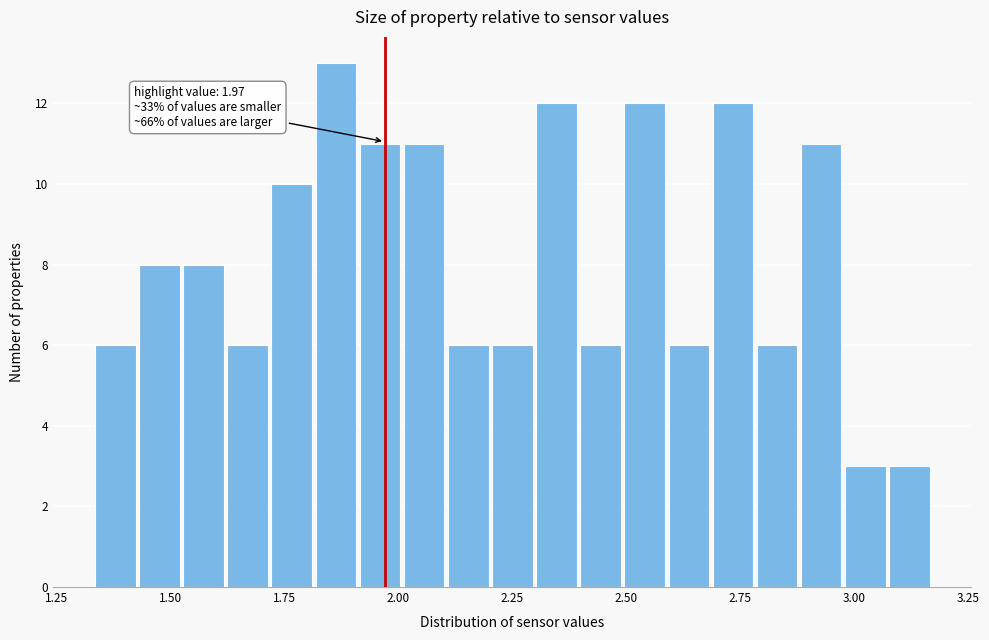

Read against the x-axis, roughly where is the centre of the tallest bar?

1.85